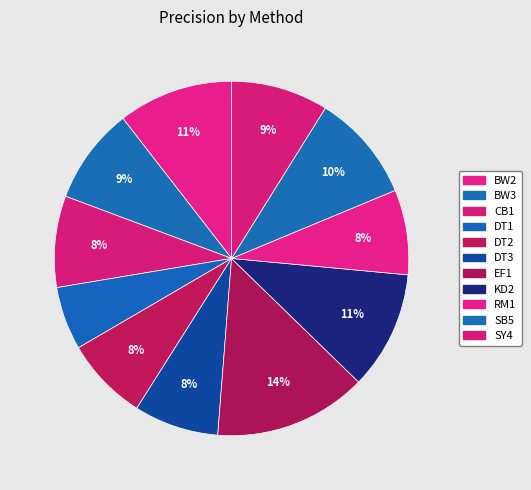

Is the sum of DT3 and BW3 greater than half?

No